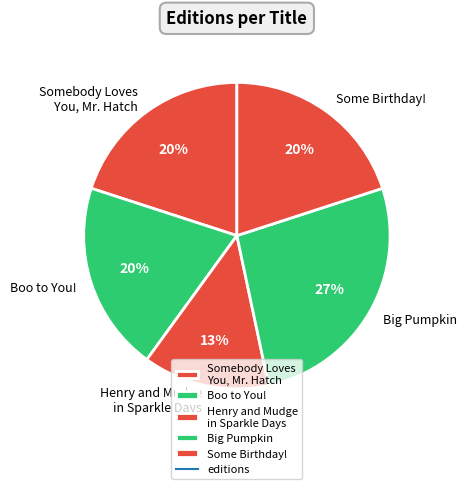

To the nearest percent, what is the combined percentage of Big Pumpkin and Some Birthday!?

47%